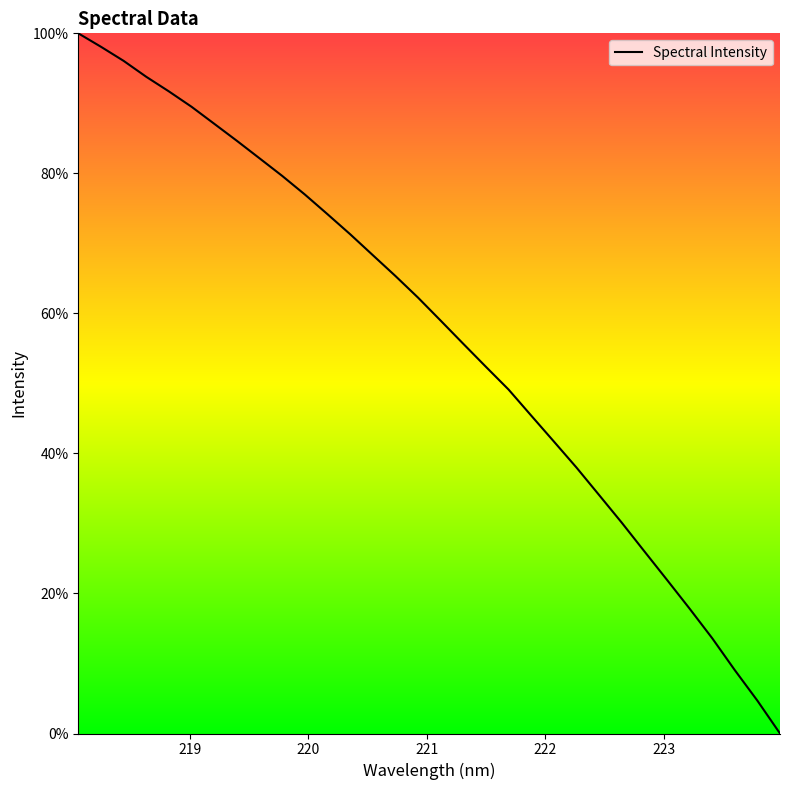

What is the maximum value shown in the chart?

100.0